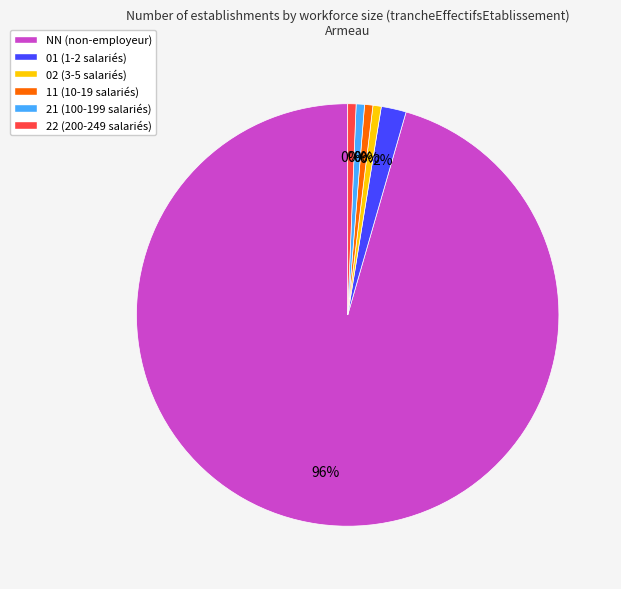

Which slice represents more than half of the pie?

NN